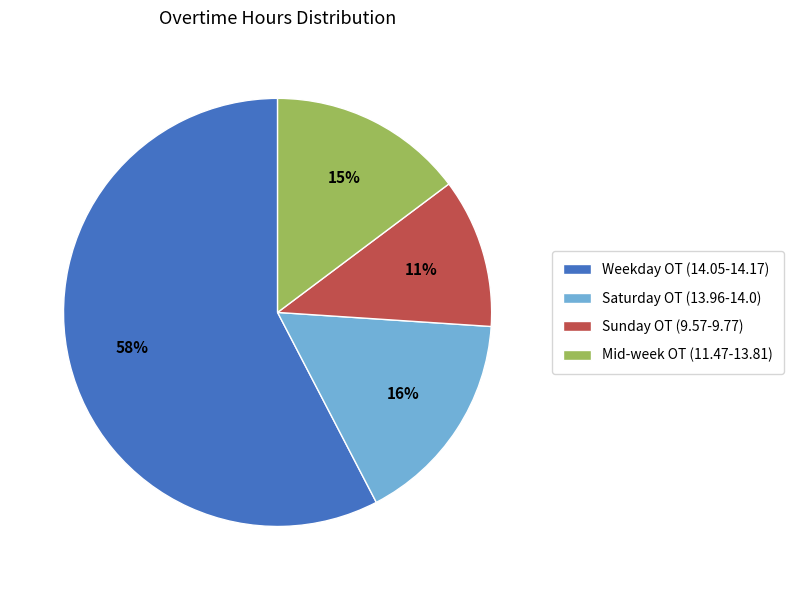

True or false: Saturday OT (13.96-14.0) accounts for 16% of the total.

True